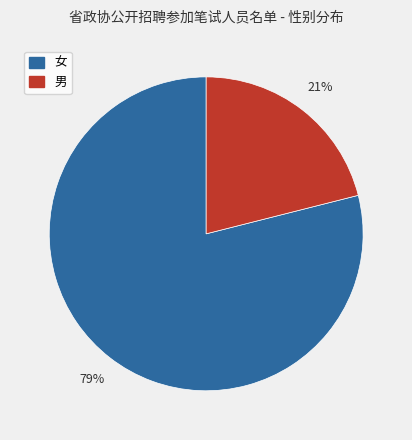

To the nearest percent, what is the difference between the largest and smallest slice percentages?

58%